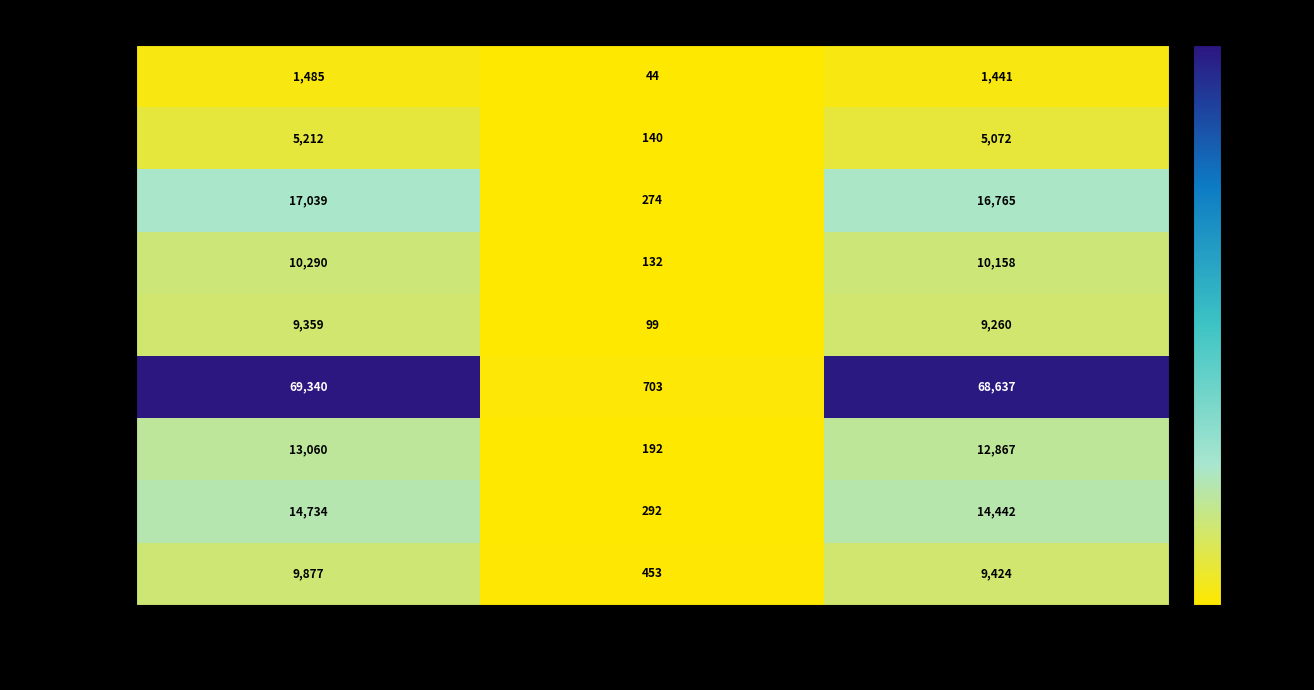

What is the greatest value displayed?

69340